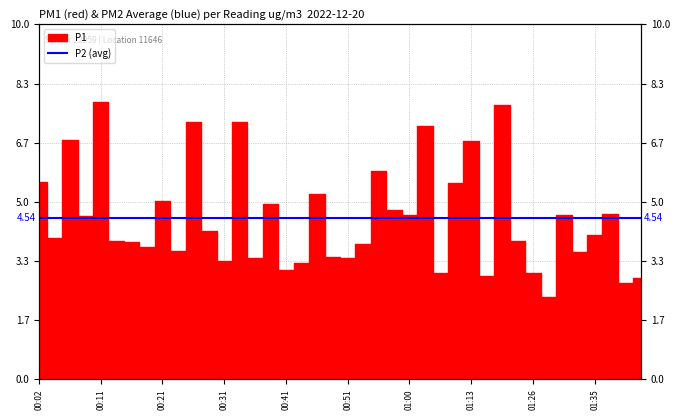

What is the sum of the values at 00:02 and 01:03?

12.7